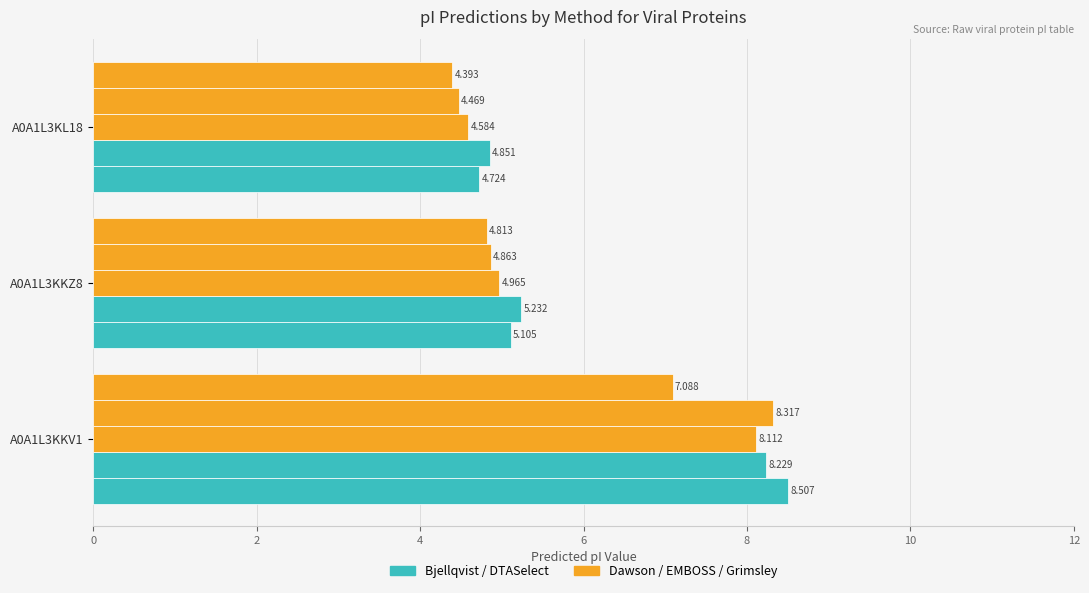

Count the number of data series in this chart.

5